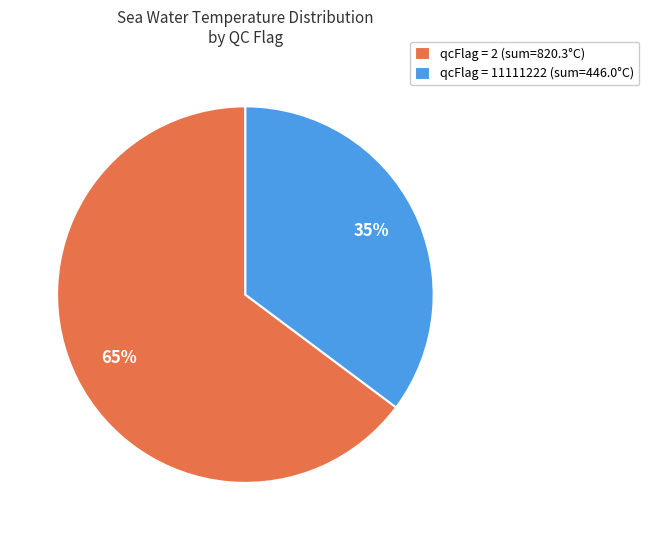

Is there any slice that represents more than half of the pie?

Yes